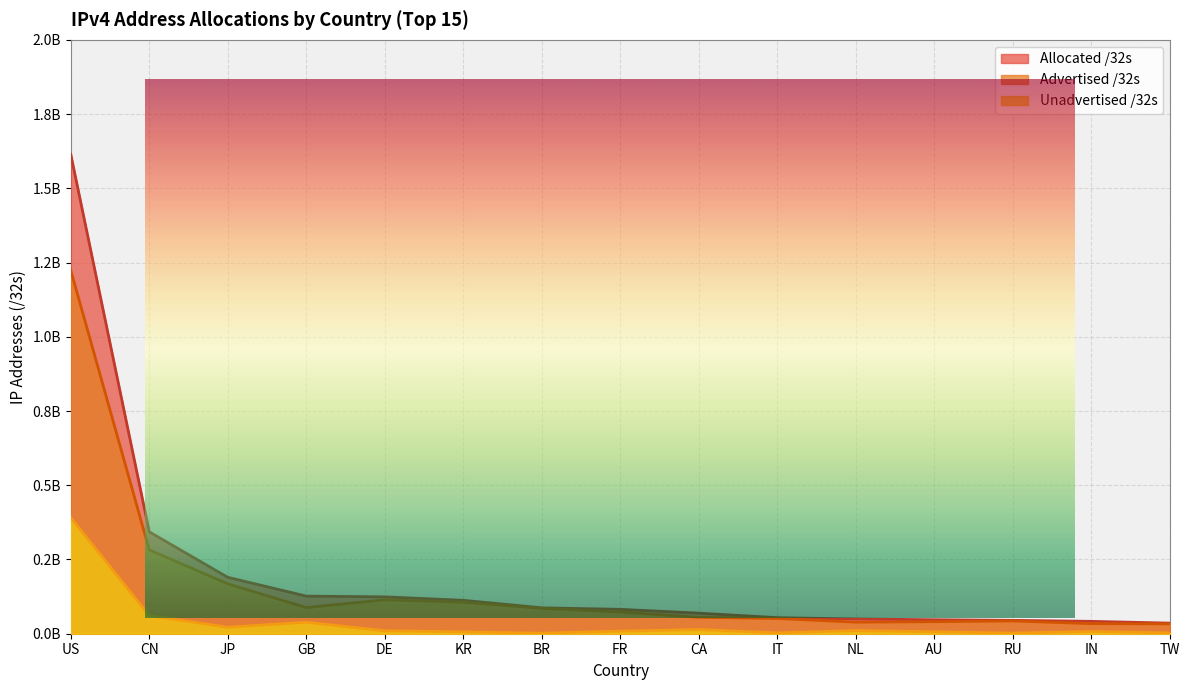

What is the greatest value displayed?

1.6